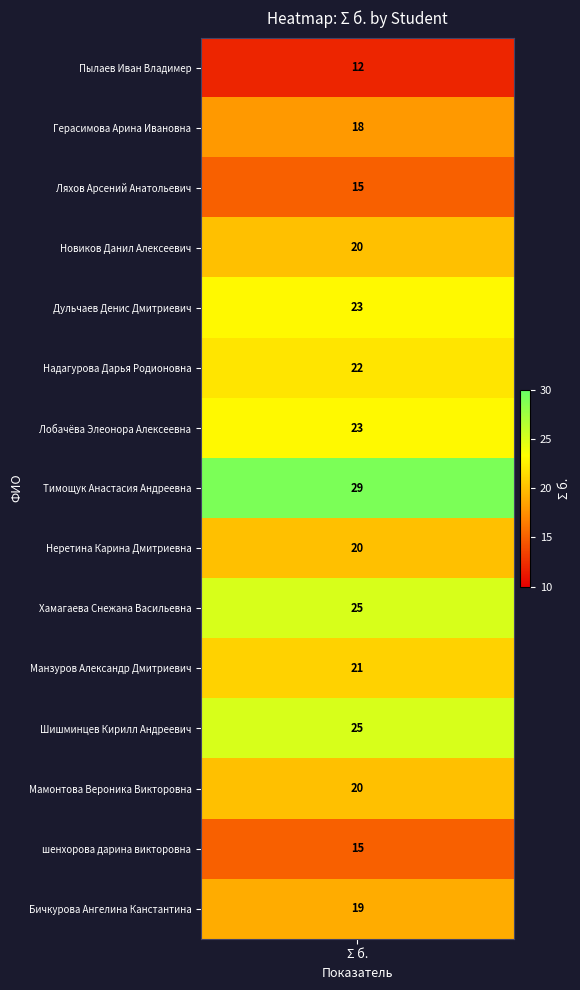

What is the difference between the maximum and minimum values?

17